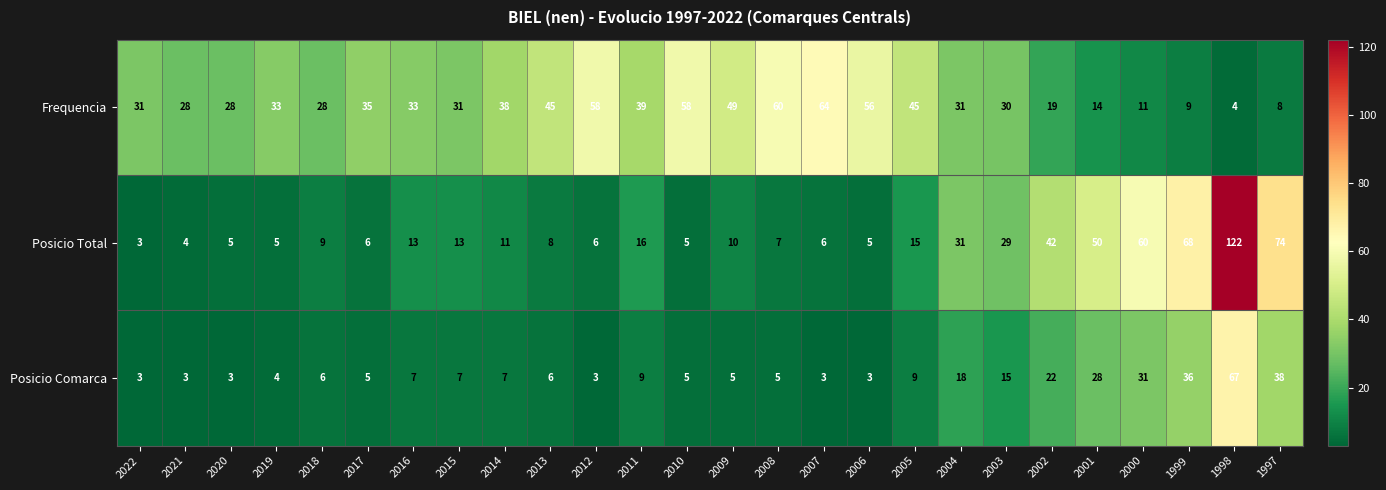

At 2011, list the series in order from largest to smallest.

Frequencia, Posicio Total, Posicio Comarca